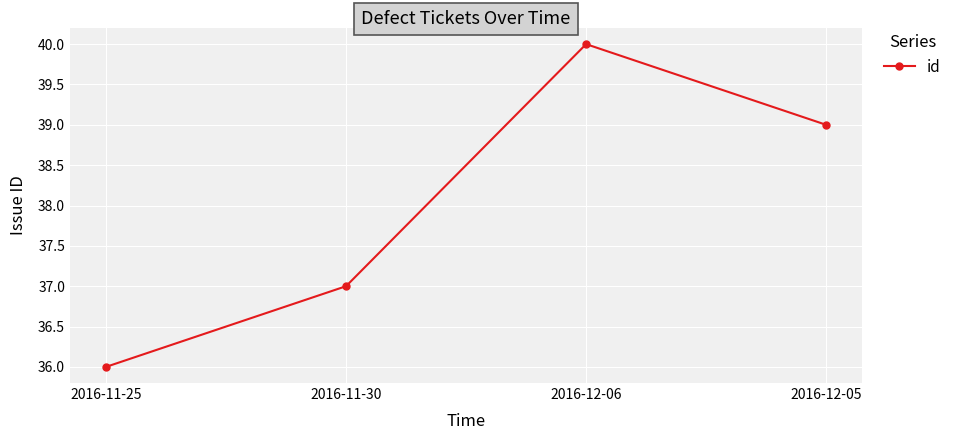

True or false: the data shows 37 at 2016-11-30.

True